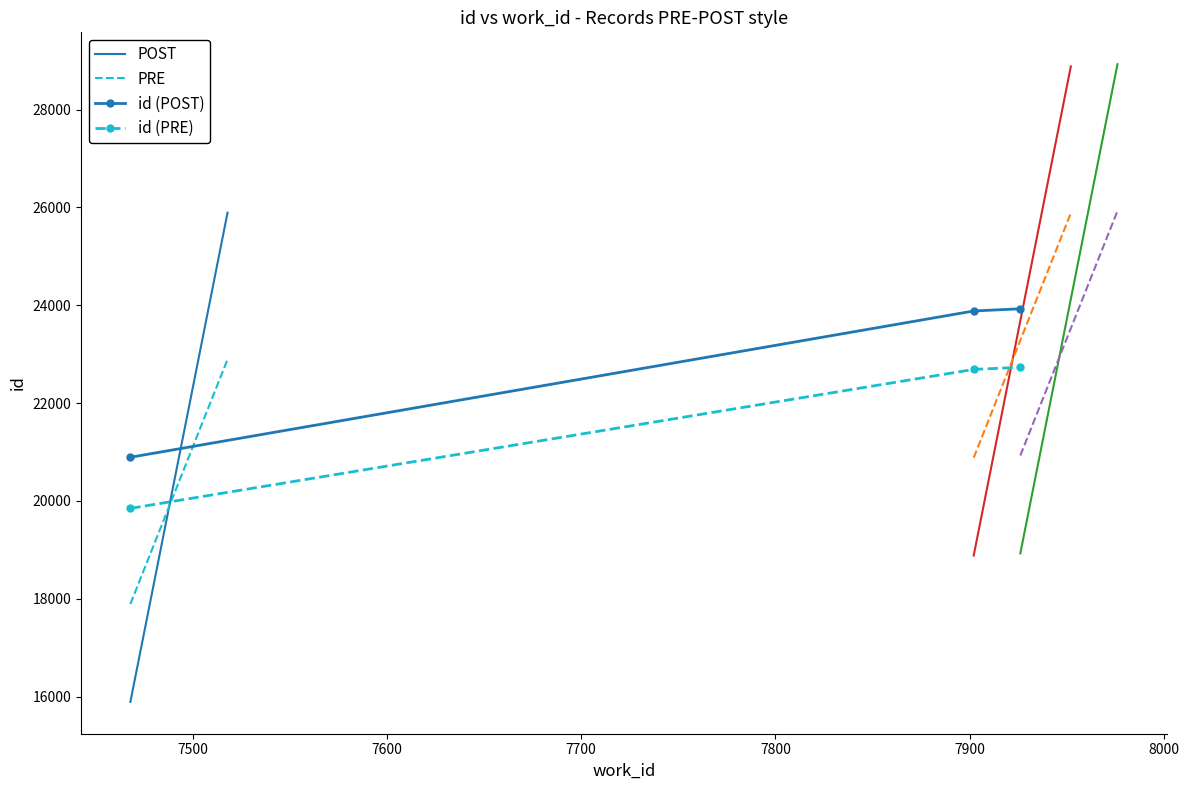

Reading right to left, list all the values displayed in this chart.

23929	23884	20893